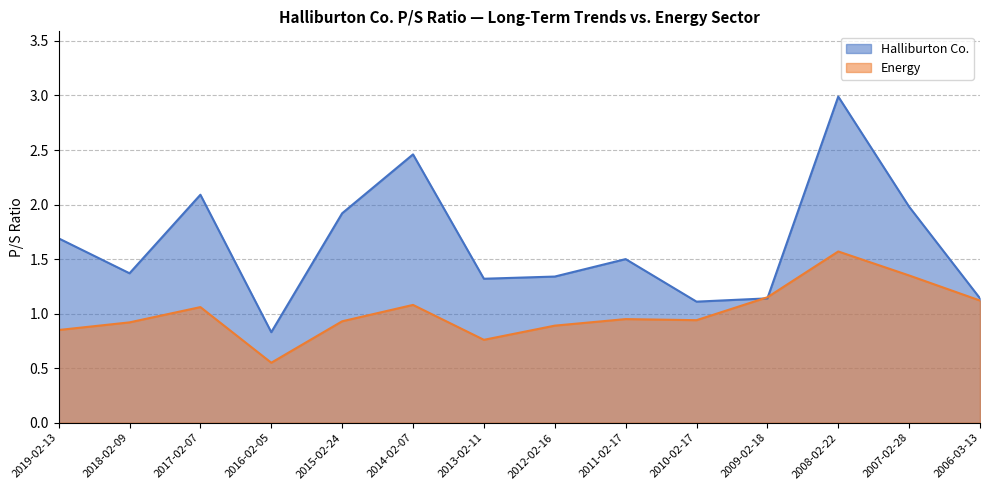

Rank the series by their maximum value, from lowest to highest.

Energy, Halliburton Co.